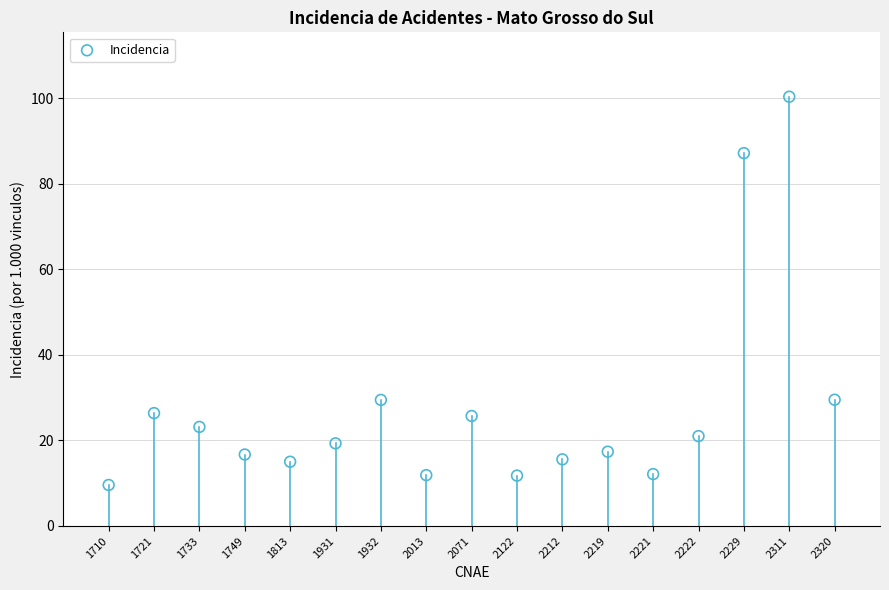

What is the range of Y values (max minus min)?

90.8